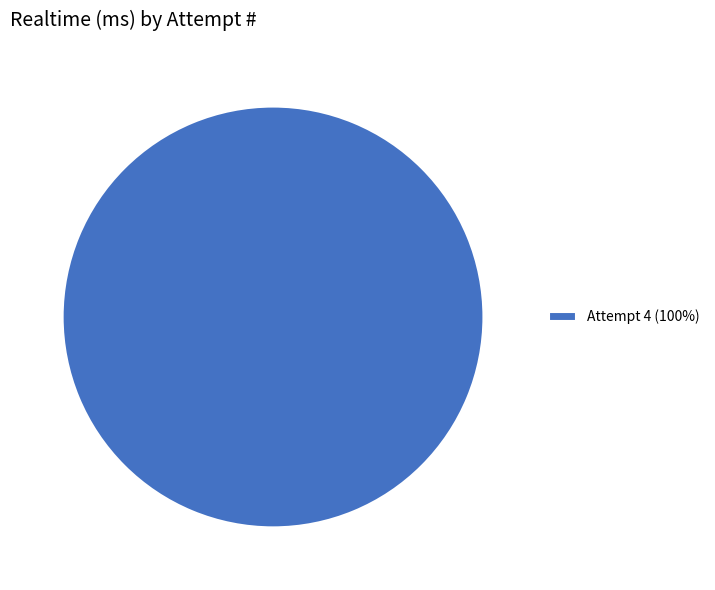

How many segments does this pie chart have?

1